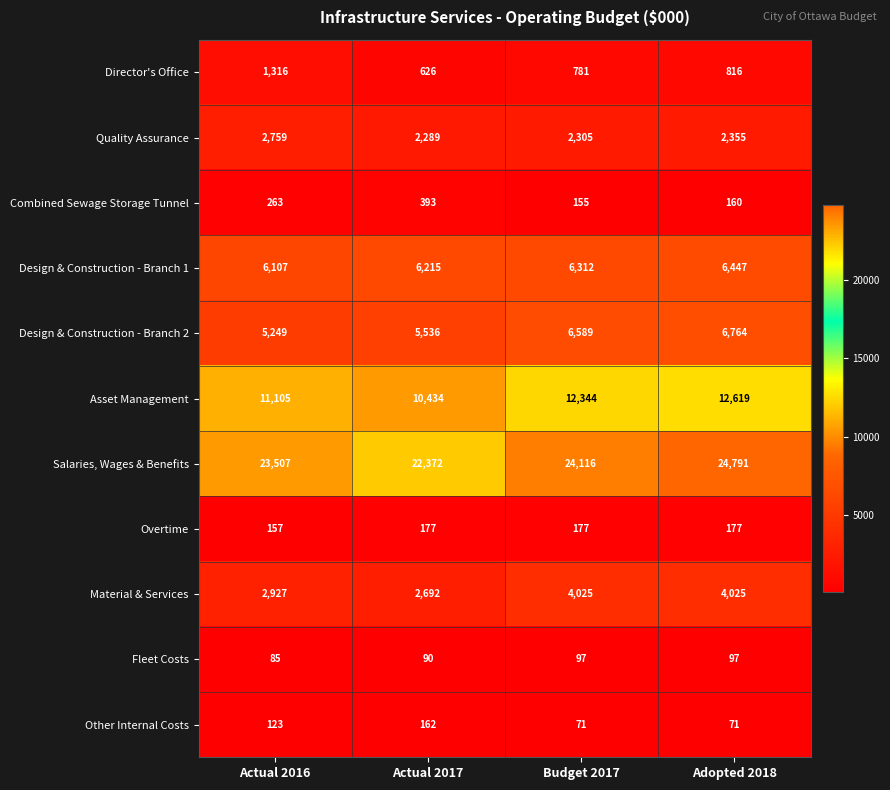

Which series has the largest total across all categories?

Salaries, Wages & Benefits